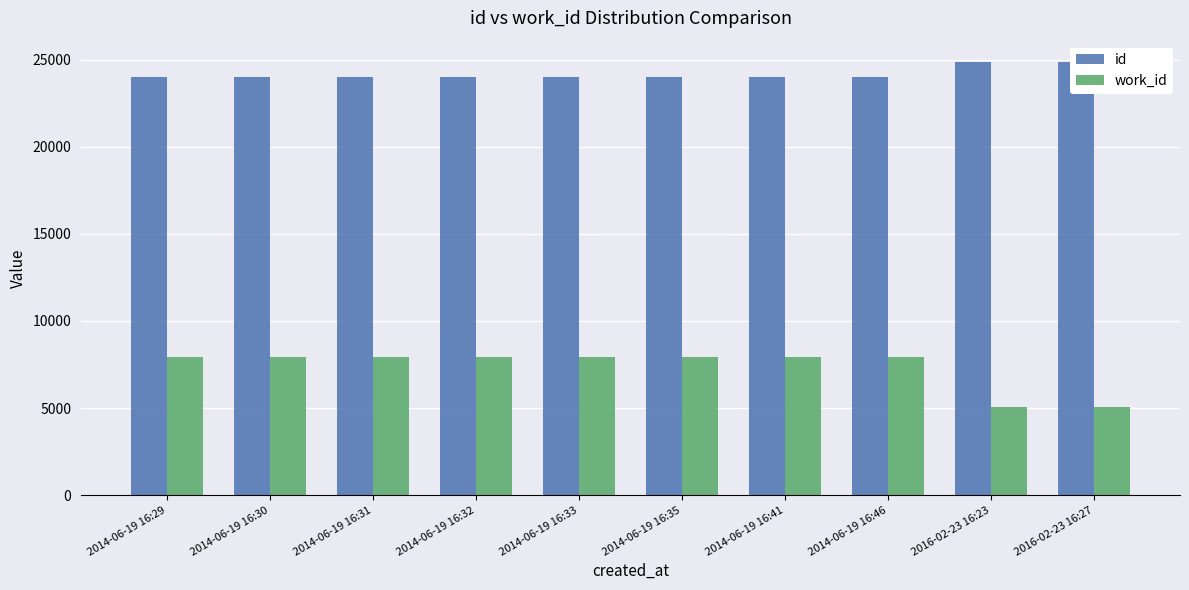

What position from the right is 2014-06-19 16:29?

10